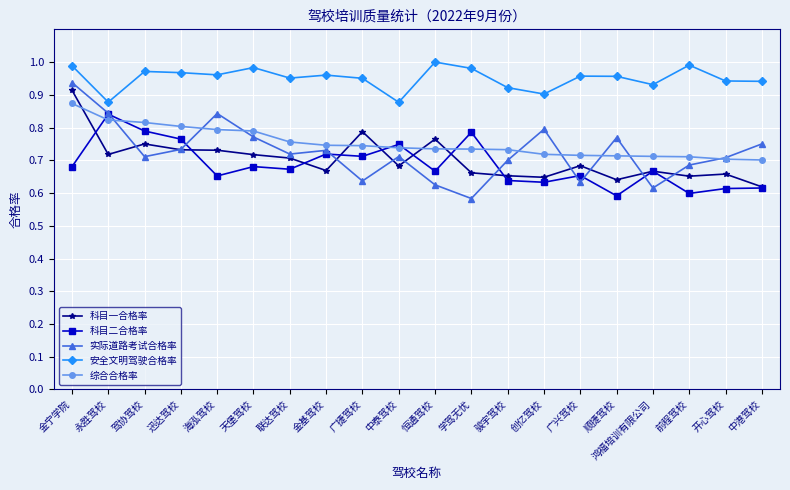

Which series has the widest spread of values?

实际道路考试合格率